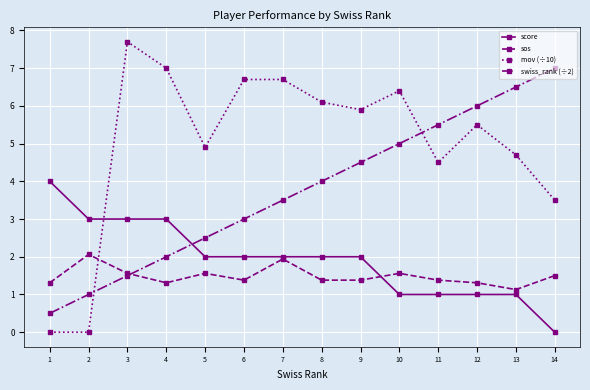

Which series has the largest total across all categories?

mov (÷10)